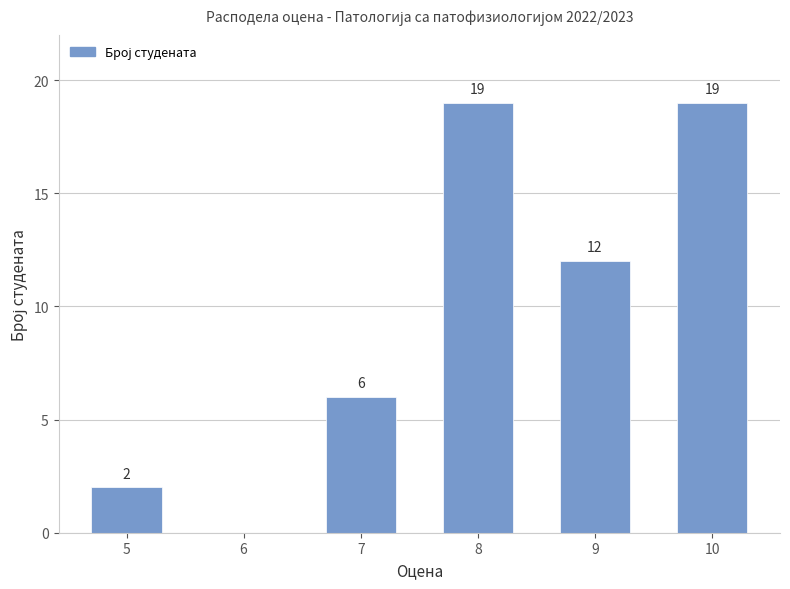

What is the sum of all values?

58